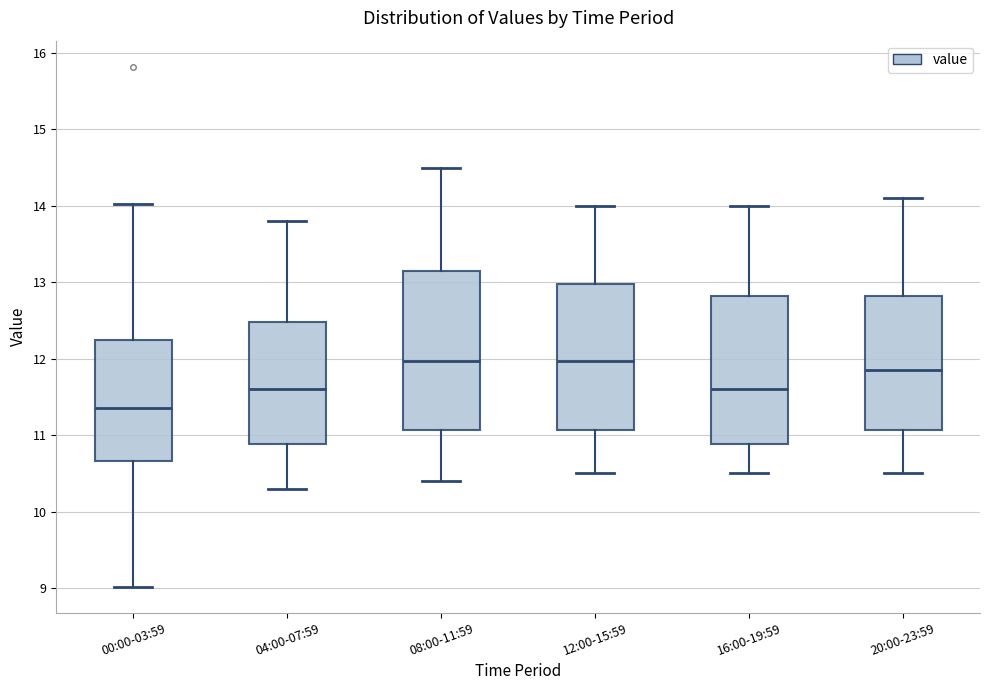

Which box is the tallest, from its lower edge to its upper edge?

08:00-11:59